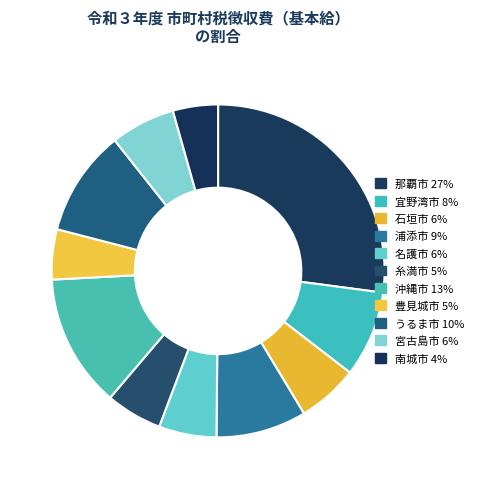

True or false: 石垣市 accounts for 6% of the total.

True